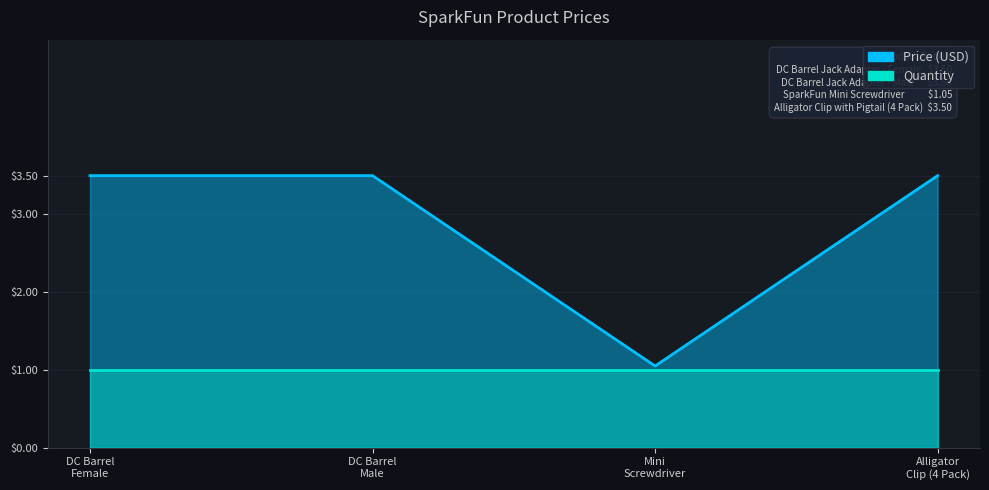

What is the difference between the maximum and minimum values?

2.5